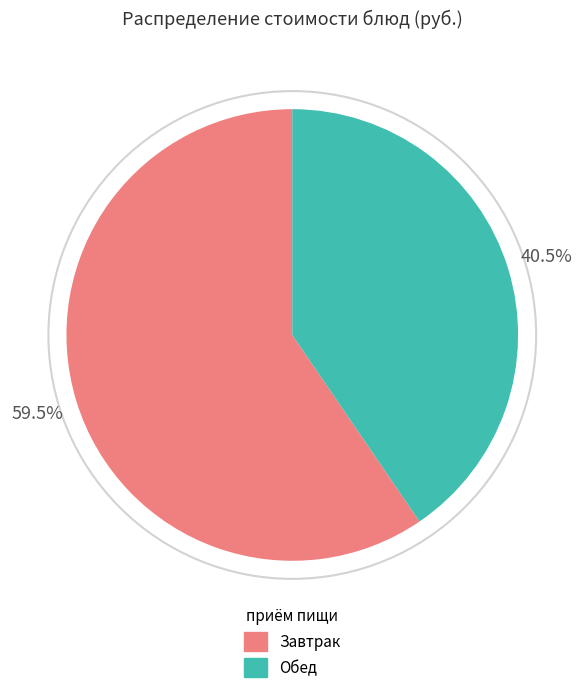

Is there a majority slice in this chart?

Yes